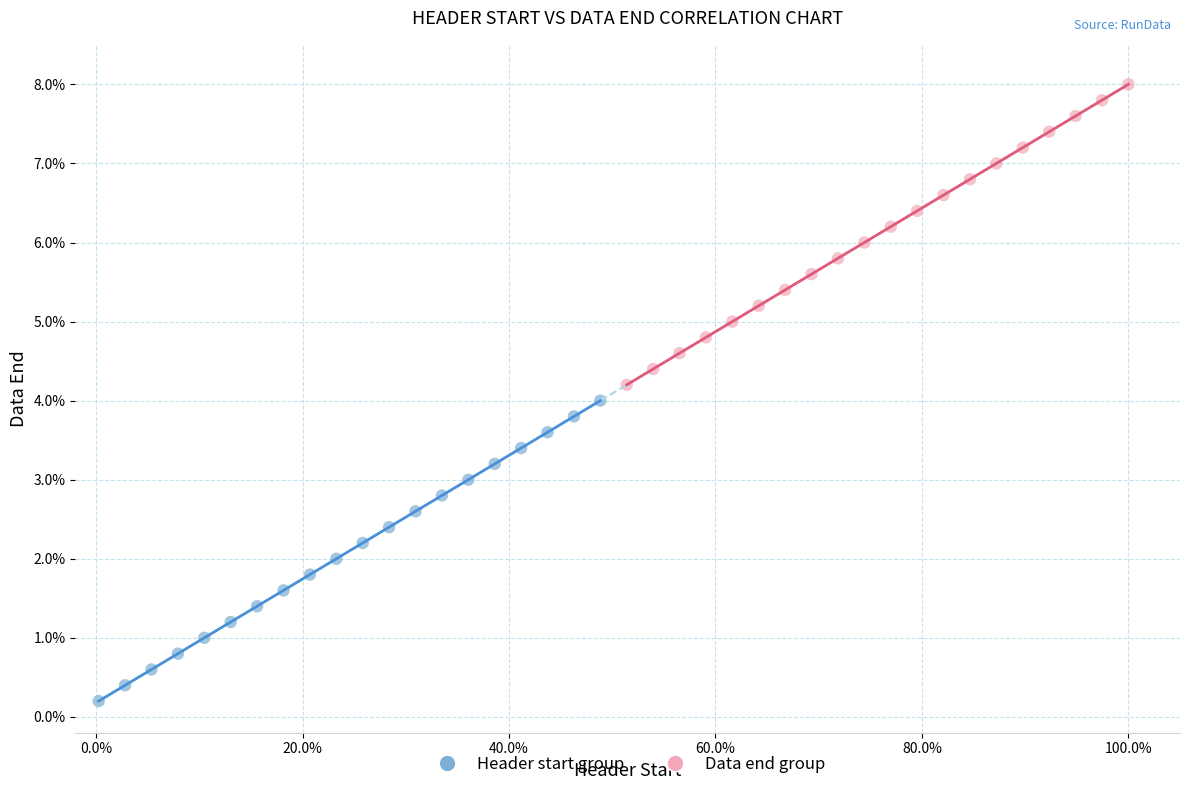

Which series reaches the minimum Y coordinate?

Header start group